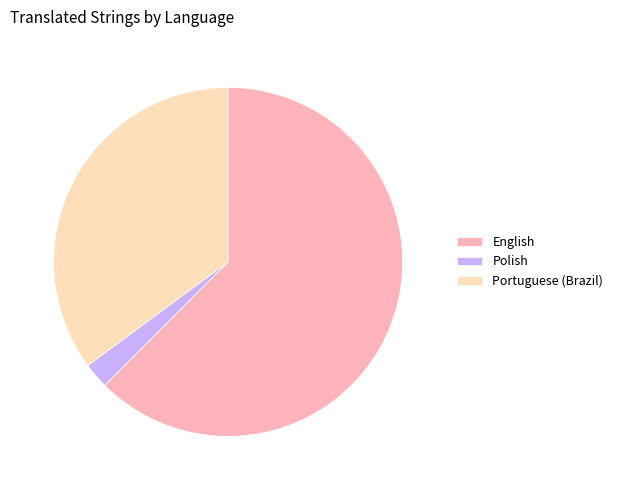

Combined, do English and Portuguese (Brazil) account for over 50%?

Yes